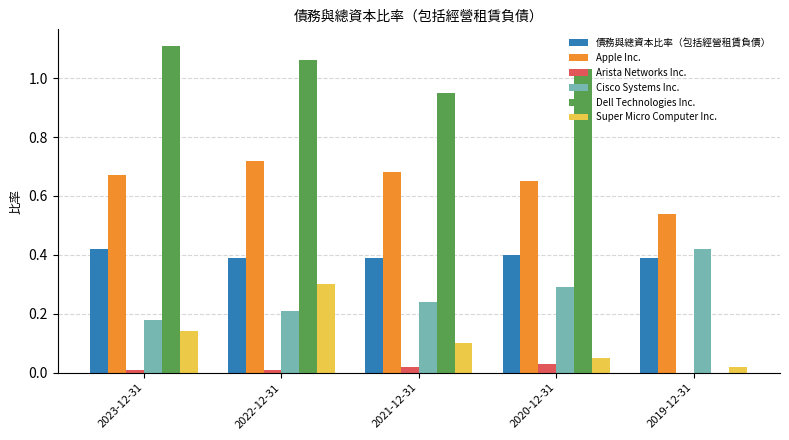

Does the chart contain stacked bars?

No